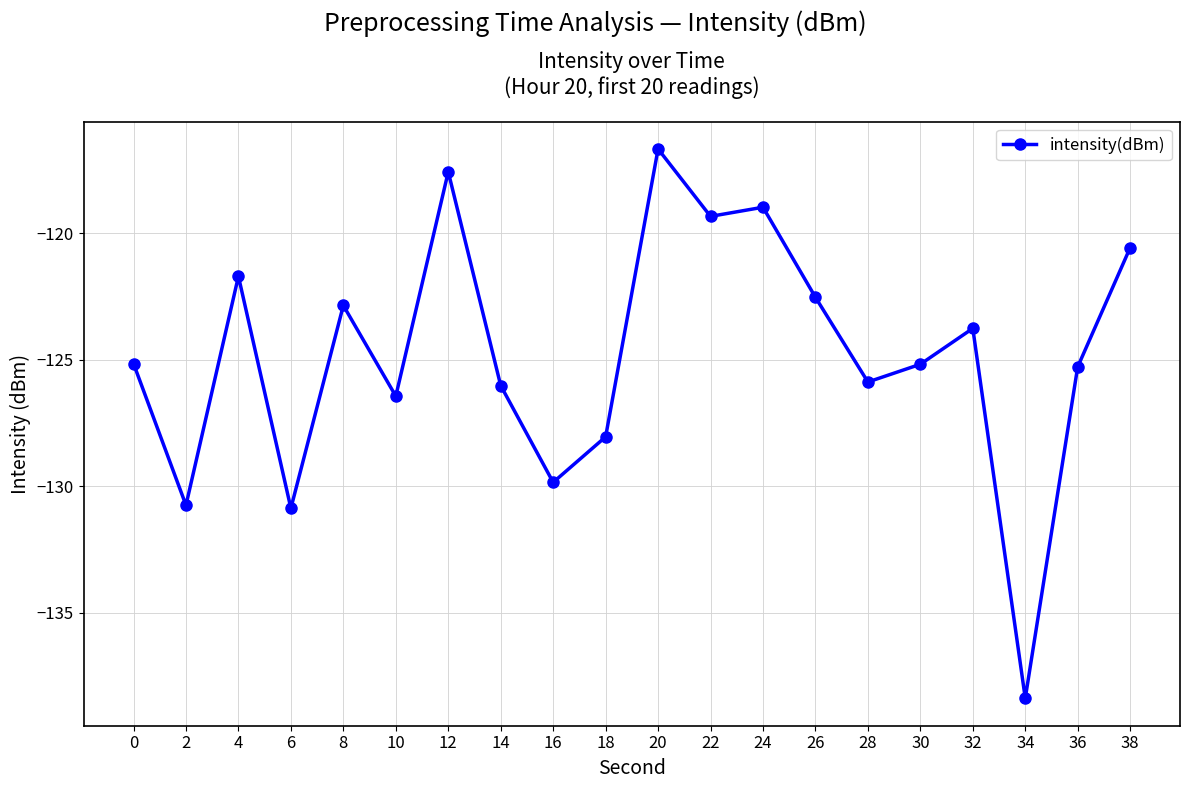

How many data points are less than -125?

11